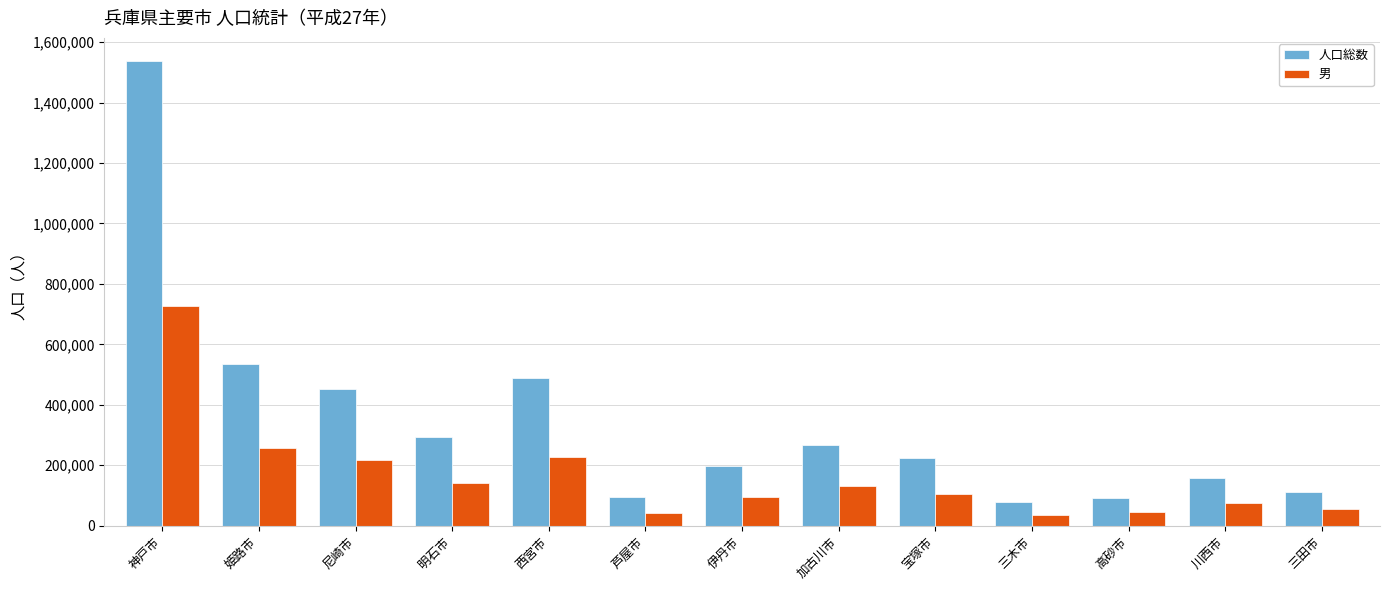

How many groups of bars are there?

13